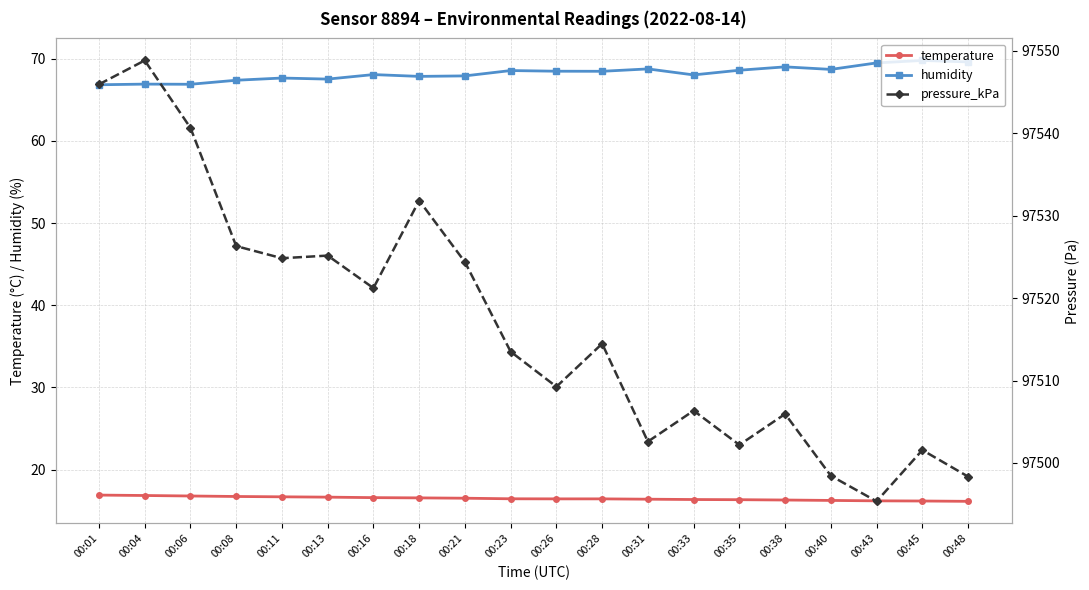

Which label corresponds to the largest value in the chart?

00:04